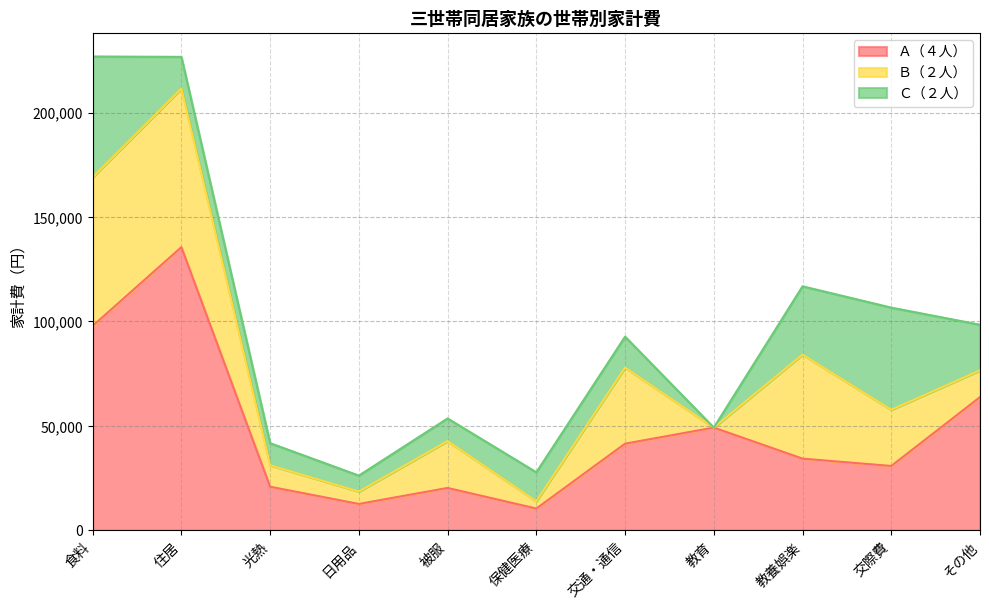

List the series in order of their peak value, highest first.

Ａ（４人）, Ｂ（２人）, Ｃ（２人）